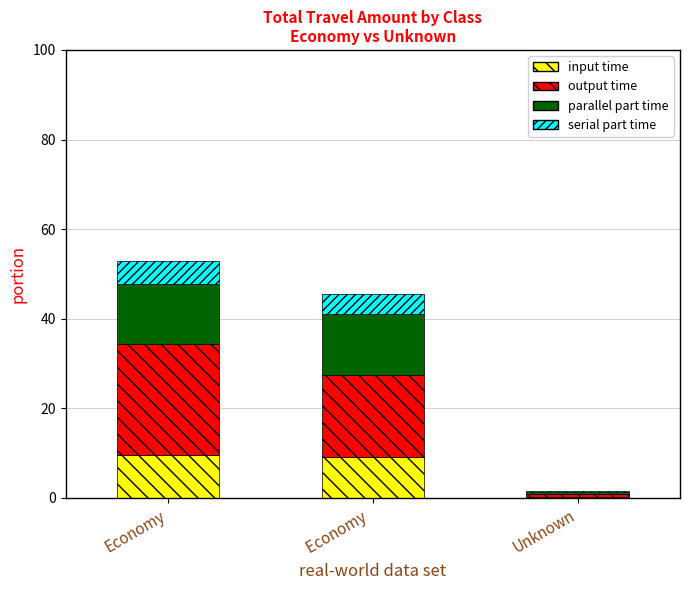

Read the input time value at Economy .

9.1